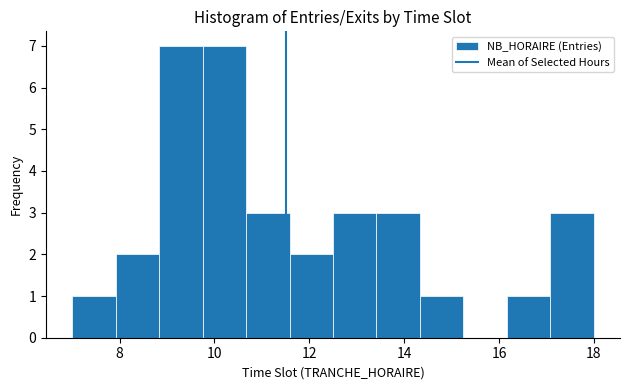

How tall is the bar that spans 16.2 to 17.0 on the x-axis? Neither the bar edges nor the heights are printed on the chart, so give them approximately, as read against the axes.

1